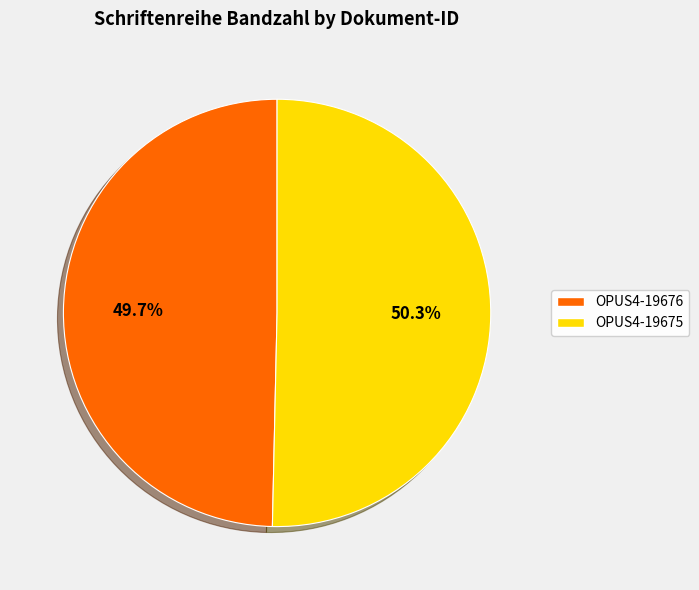

To the nearest percent, what is the difference between the largest and smallest slice percentages?

1%